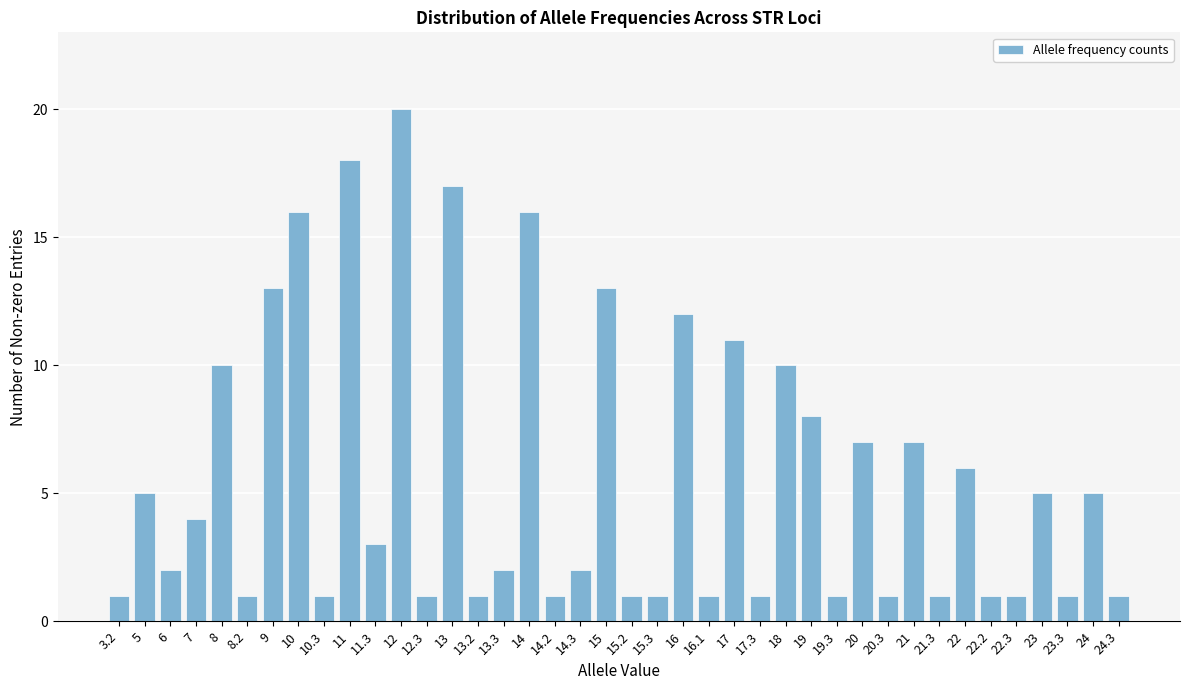

What is the change in value from 14 to 21.3?

-15